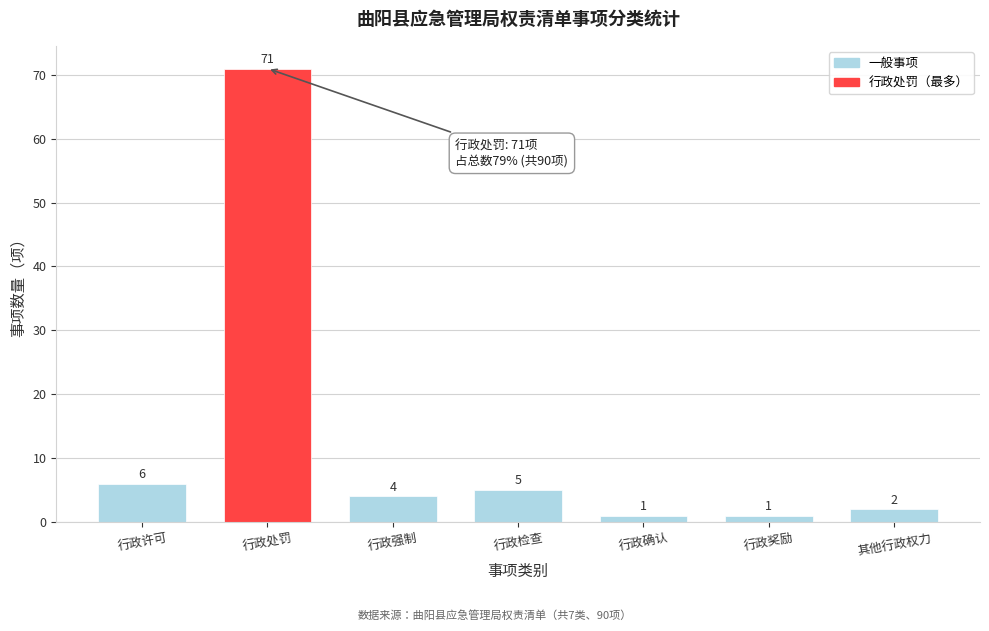

Reading right to left, list all the values displayed in this chart.

其他行政权力=2	行政奖励=1	行政确认=1	行政检查=5	行政强制=4	行政处罚=71	行政许可=6